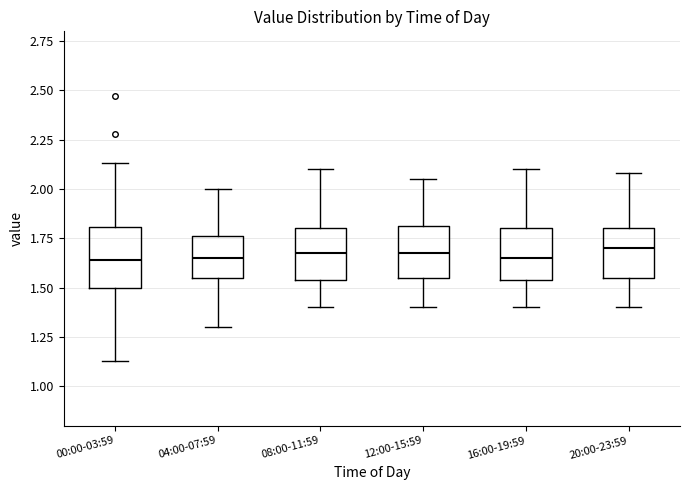

Reading left to right, transcribe this box plot: for each box, give where its median line is, the range the box spans, and where its two whiskers end, as read against the y-axis. The values are not printed on the chart, so give them approximately, as read against the axis.

00:00-03:59: median 1.65, box 1.50 to 1.80, whiskers 1.15 to 2.15
04:00-07:59: median 1.65, box 1.55 to 1.75, whiskers 1.30 to 2.00
08:00-11:59: median 1.70, box 1.55 to 1.80, whiskers 1.40 to 2.10
12:00-15:59: median 1.70, box 1.55 to 1.80, whiskers 1.40 to 2.05
16:00-19:59: median 1.65, box 1.55 to 1.80, whiskers 1.40 to 2.10
20:00-23:59: median 1.70, box 1.55 to 1.80, whiskers 1.40 to 2.10